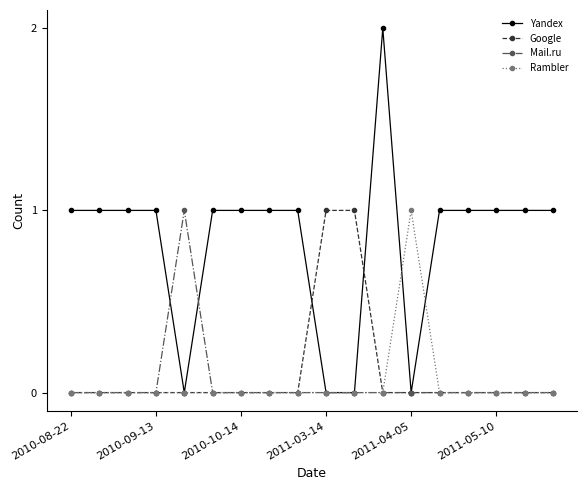

Which series has the largest total across all categories?

Yandex